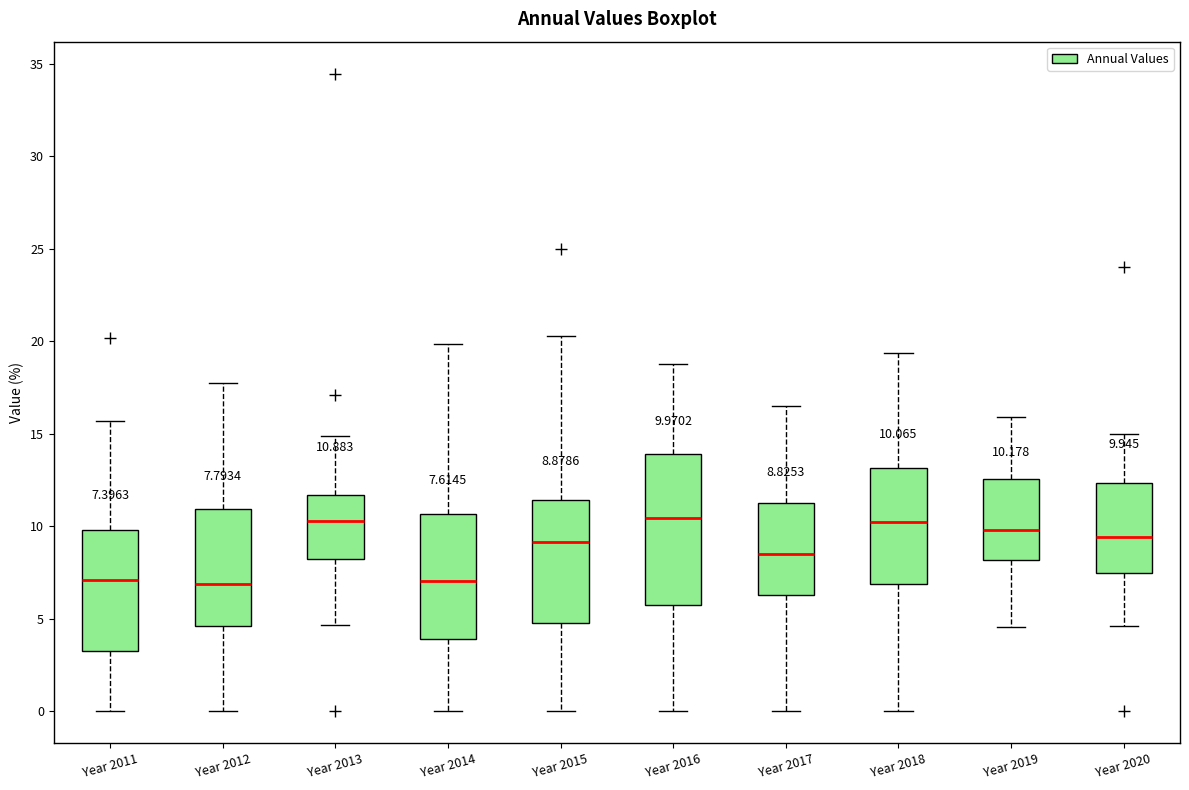

Comparing the boxes themselves (not the whiskers), which one is the tallest?

Year 2016